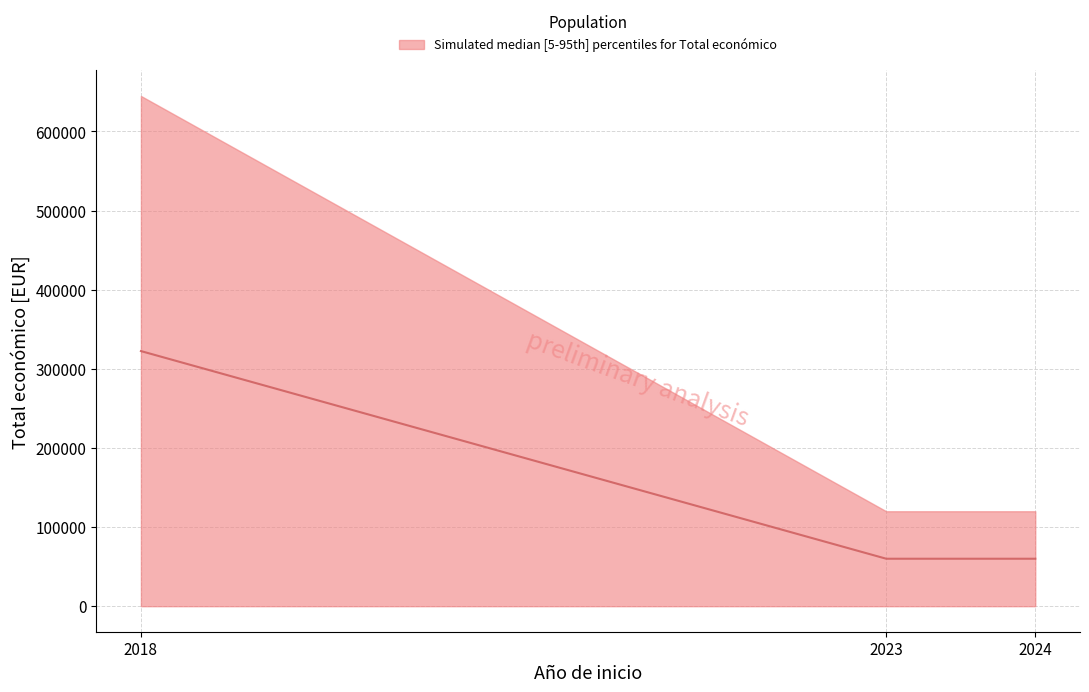

How many categories are shown in the chart?

3